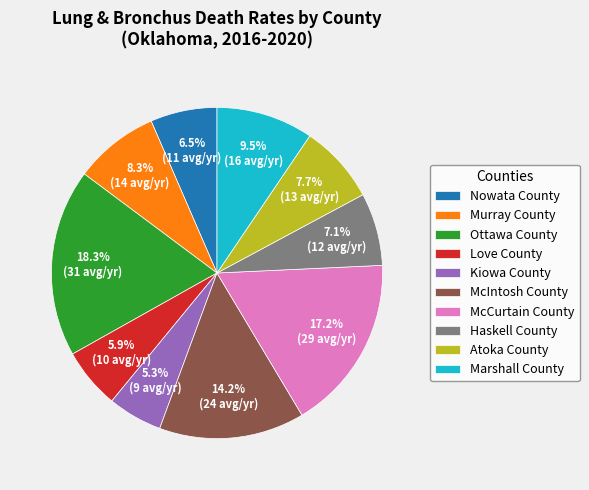

Which slice is the largest?

Ottawa County